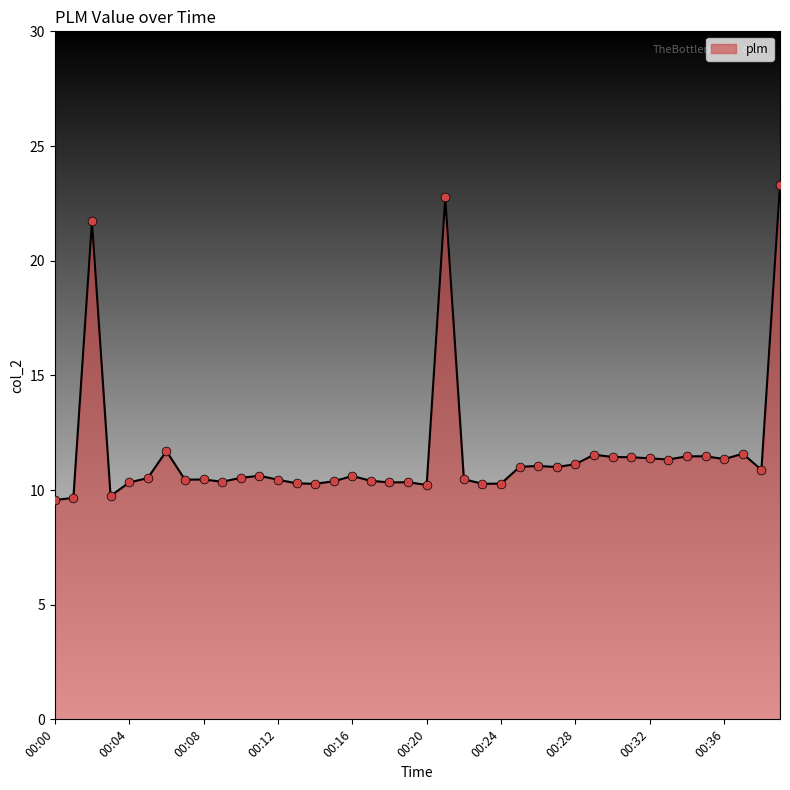

What is the minimum value shown in the chart?

9.6